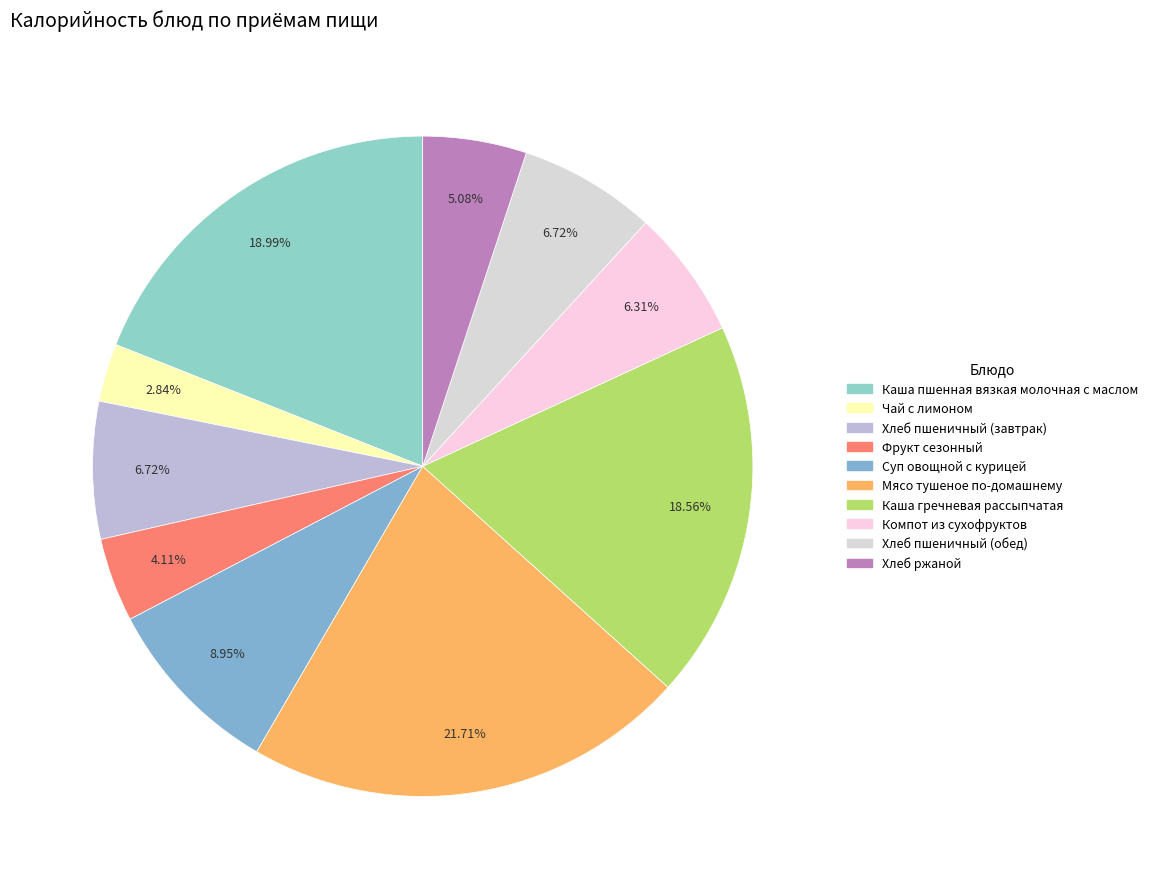

Approximately how many times larger is the value at Каша пшенная вязкая молочная с маслом compared to Каша гречневая рассыпчатая?

1.0